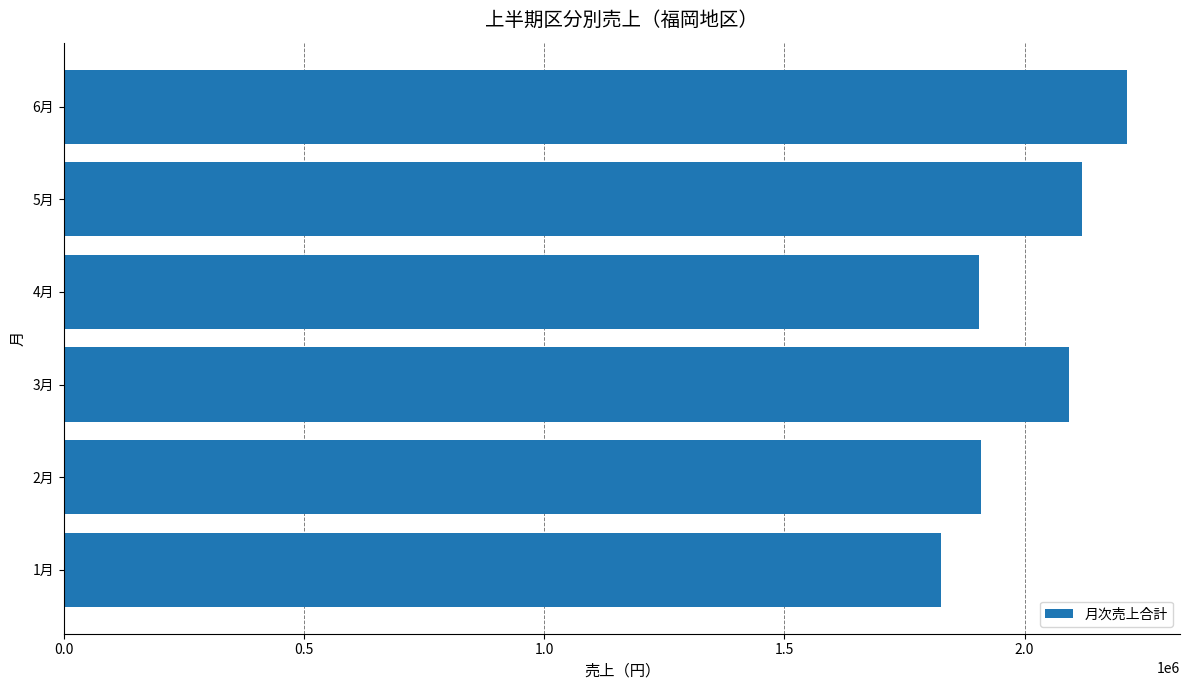

What is the sum of all values?

12067090